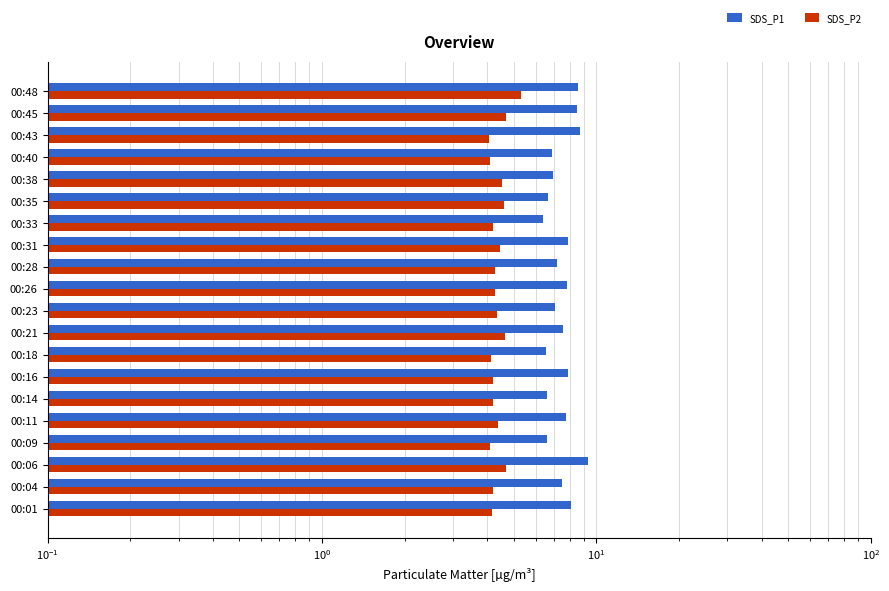

At 00:06, list the series in order from smallest to largest.

SDS_P2, SDS_P1